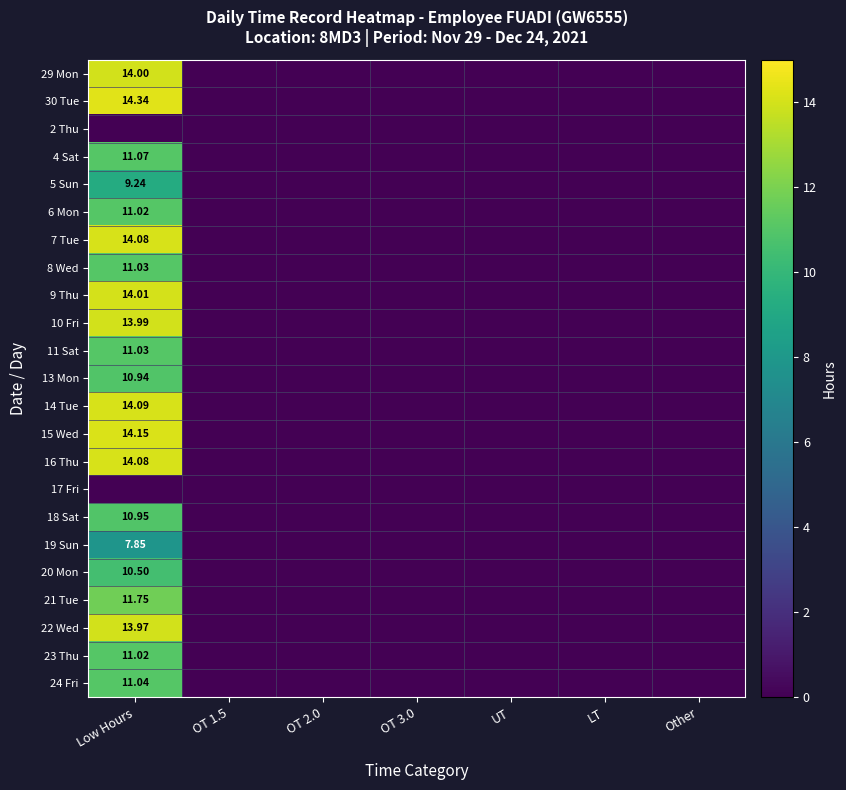

The 9 Thu series shows 0.0 at LT. True or false?

True